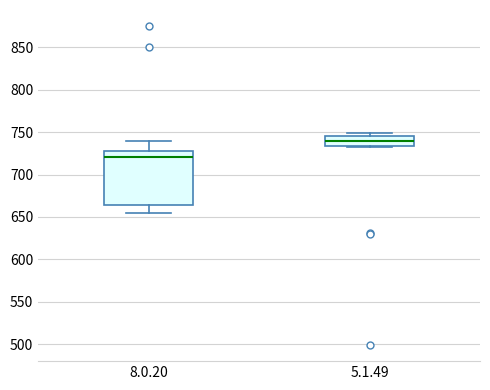

Reading left to right, read every box against the y-axis: the position of its median line, the range the box covers, and the ends of its whiskers. The values are not printed on the chart, so give them approximately, as read against the axis.

8.0.20: median 720, box 665 to 725, whiskers 655 to 740
5.1.49: median 740, box 735 to 745, whiskers 735 to 750